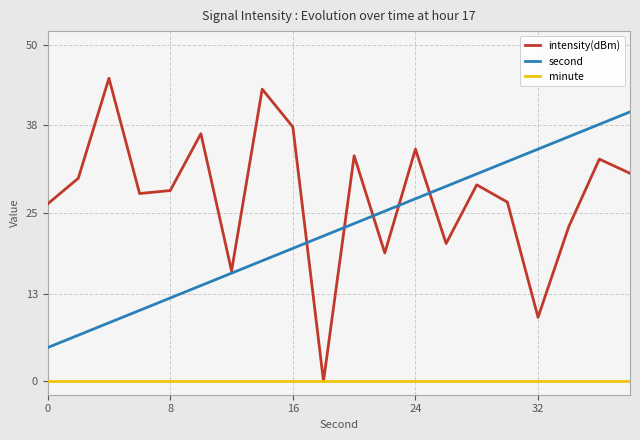

After their last crossing, which series has the higher values: intensity(dBm) or second?

second